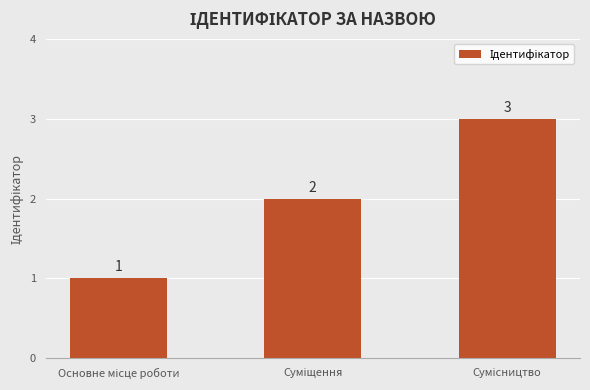

Count the values in the range 1 to 3.

3